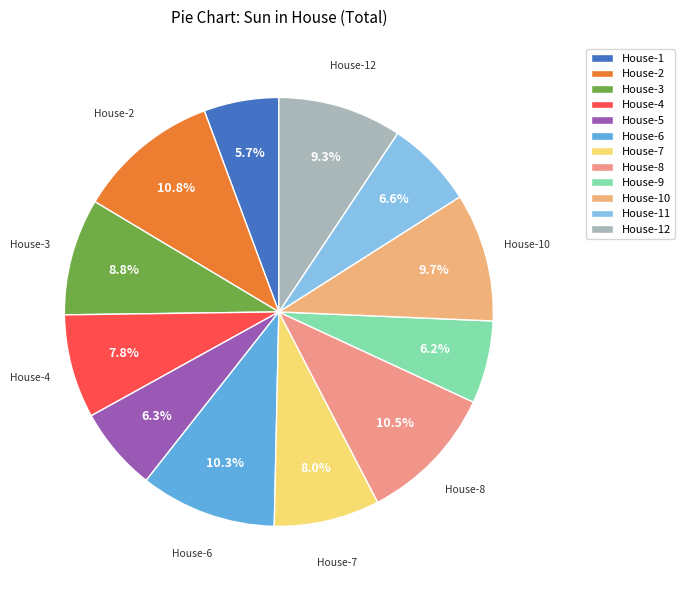

What portion of the pie excludes House-6?

89.7%